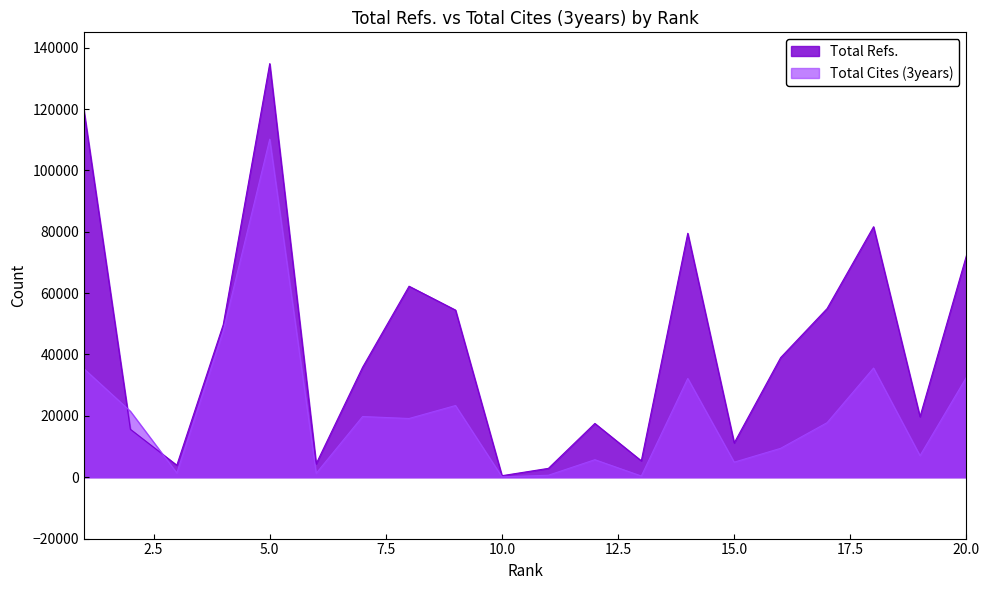

Between 3 and 19, which is larger?

19